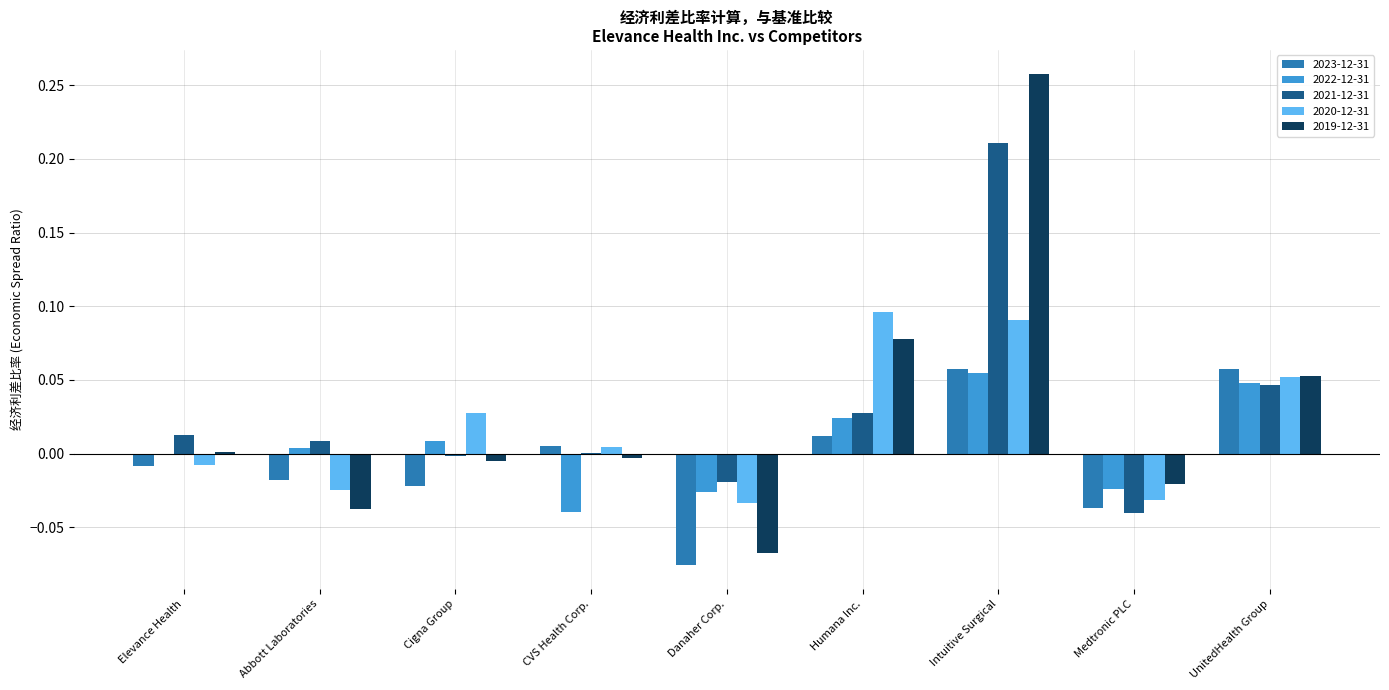

Is the value of 2020-12-31 at Cigna Group greater than the value of 2023-12-31 at Humana Inc.?

Yes